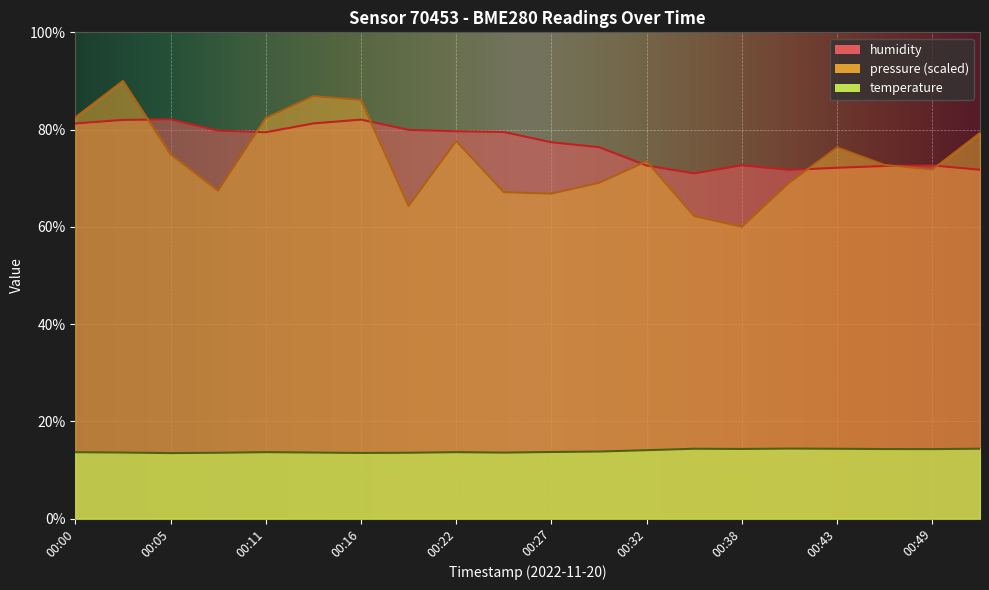

What is the smallest value displayed?

13.5